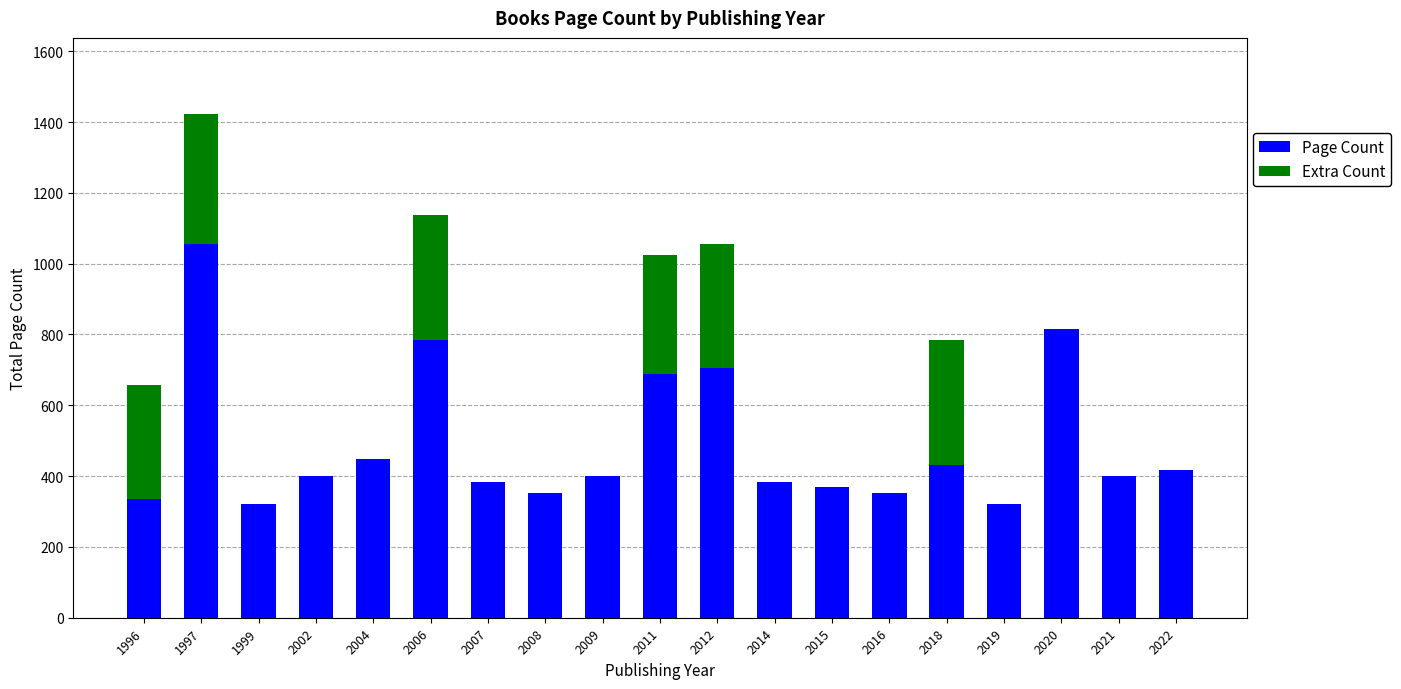

What is the sum of the Page Count values at 2002 and 2022?

816